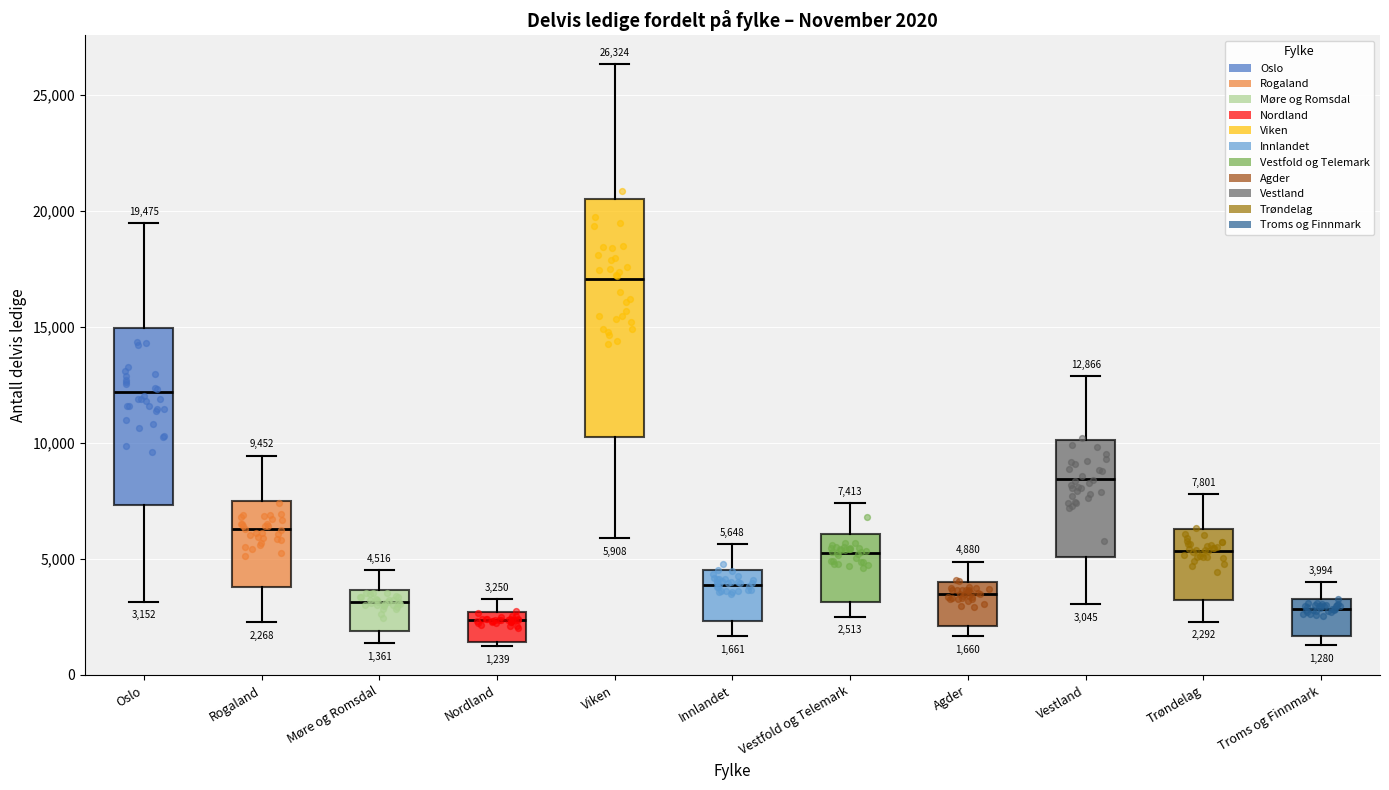

Comparing the boxes themselves (not the whiskers), which one is the tallest?

Viken